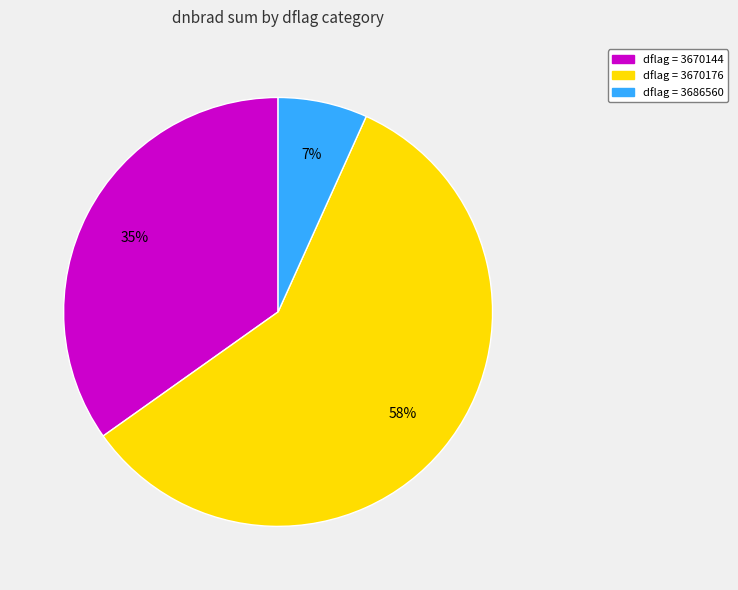

Does any single category account for the majority?

Yes